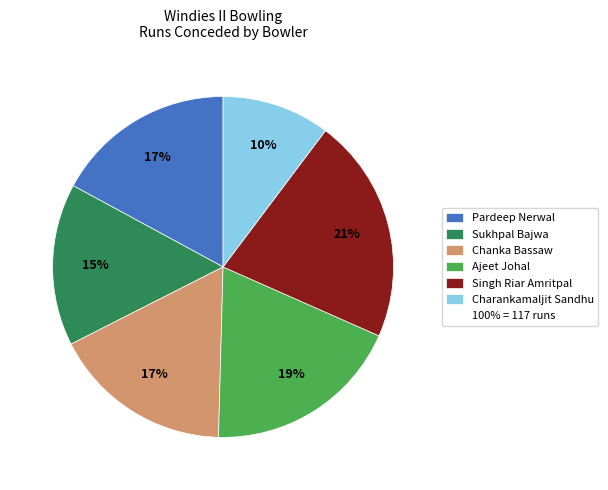

Does any single category account for the majority?

No